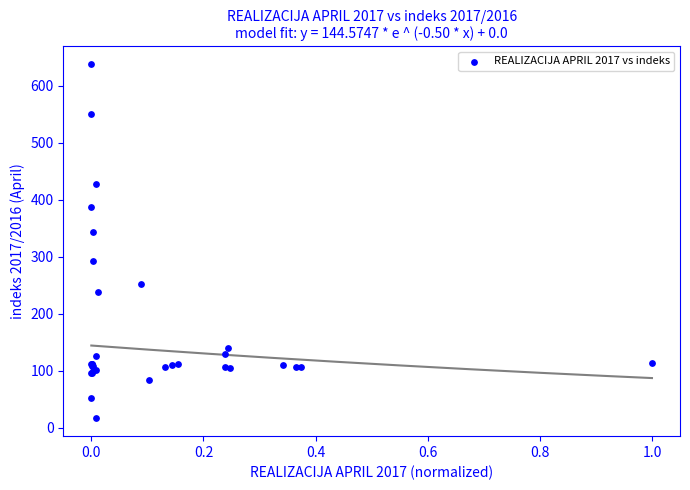

What Y value in the scatter plot is closest to 327?

343.0